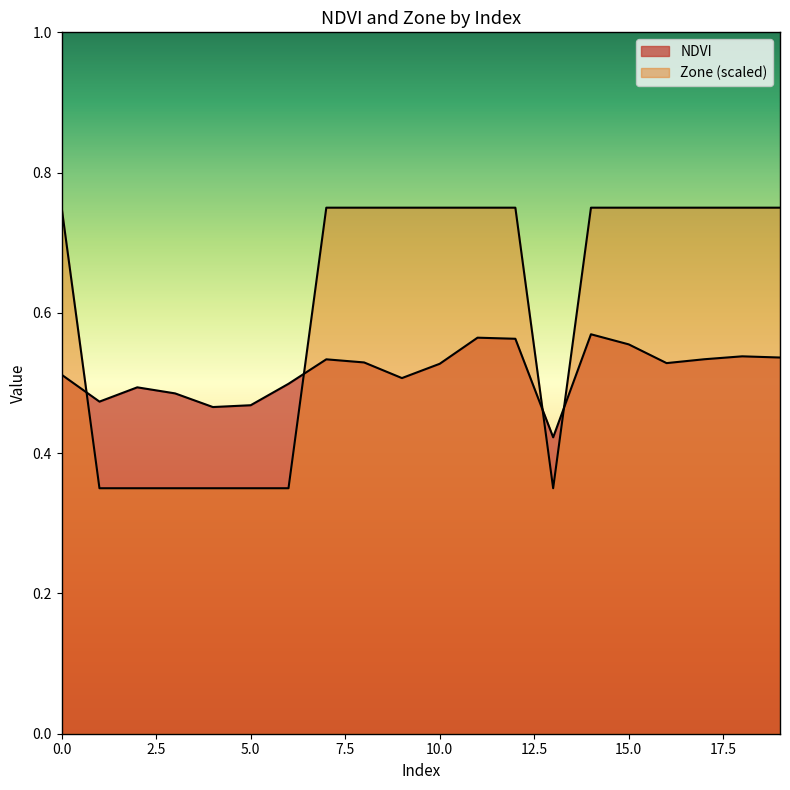

What is the smallest value displayed?

0.3